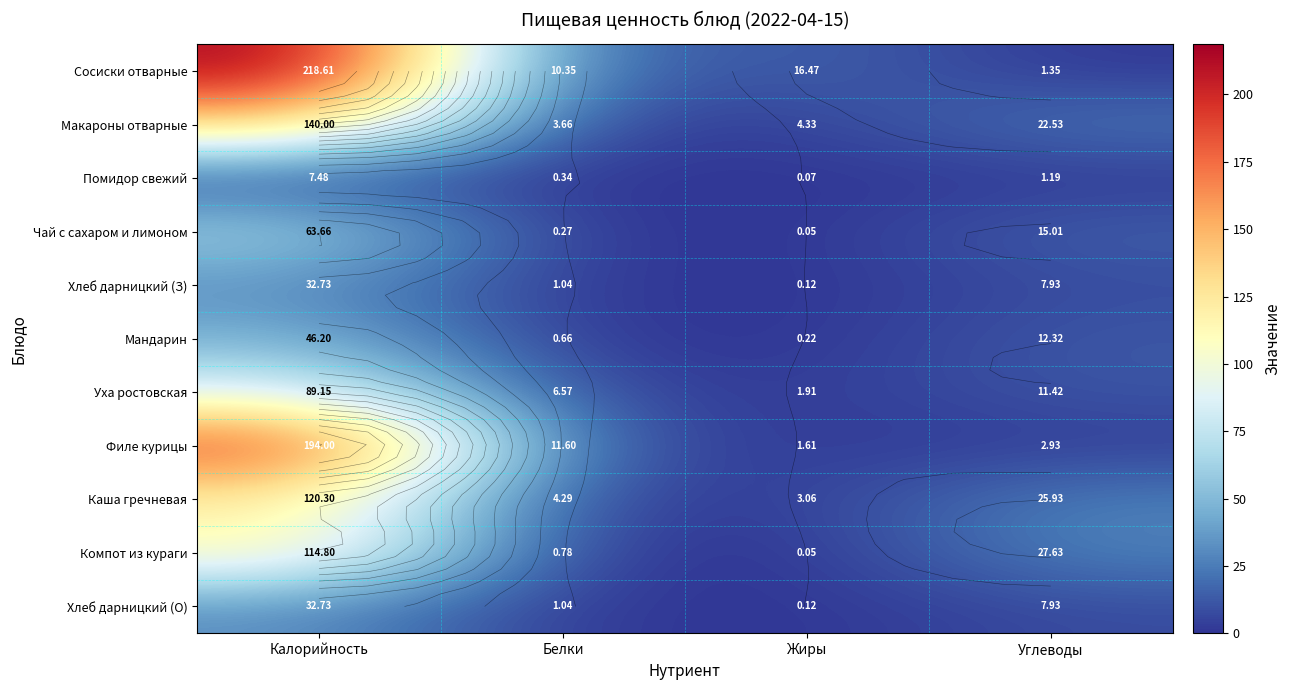

Count the number of categories in the chart.

4